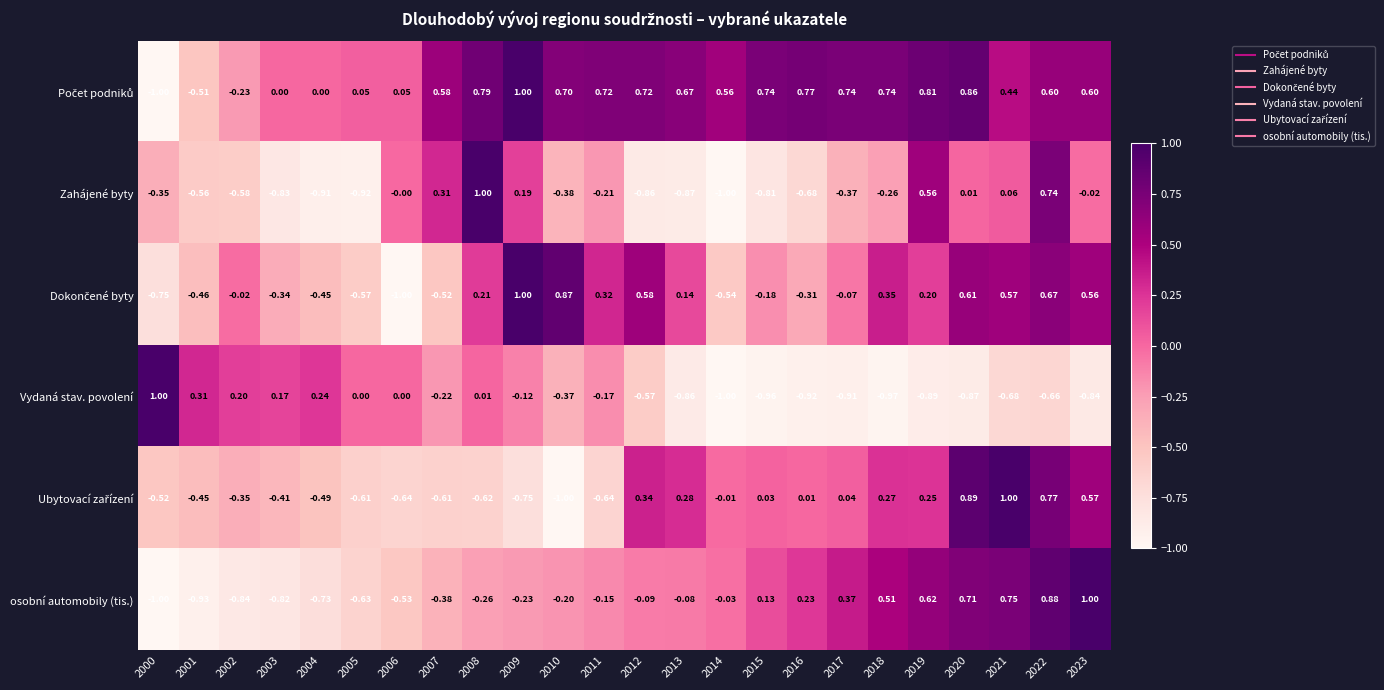

Between 2000 and 2013, which series saw the biggest shift?

Vydaná stav. povolení